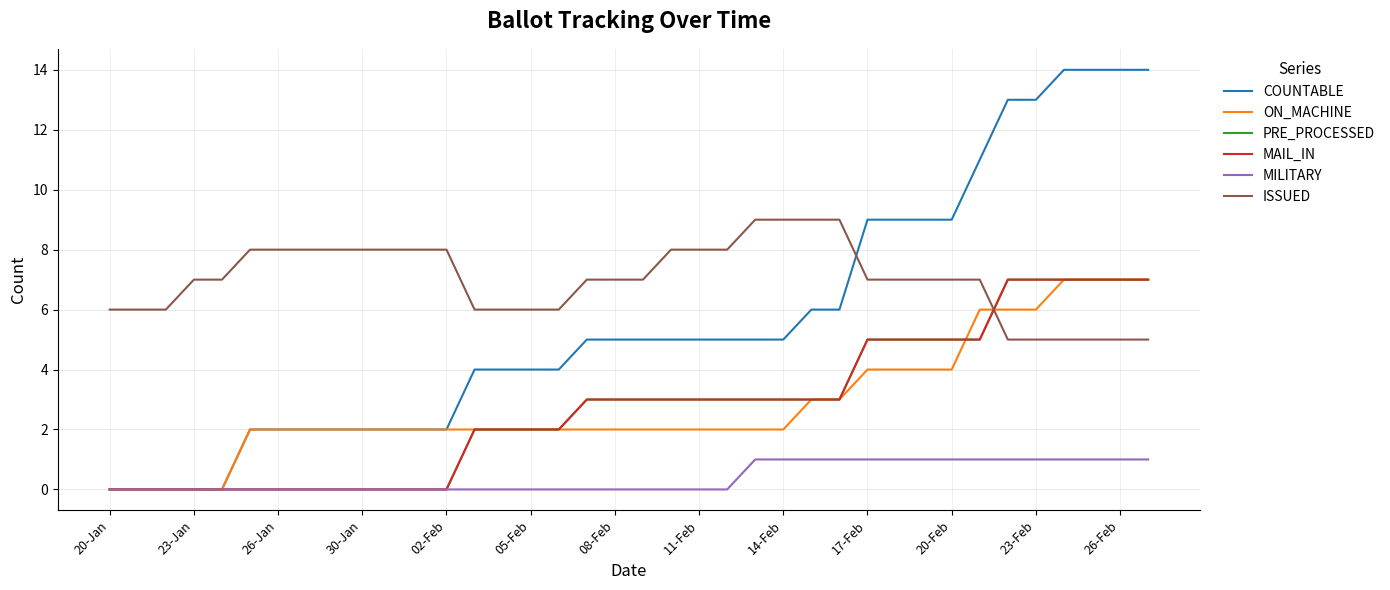

True or false: COUNTABLE and PRE_PROCESSED cross at least once.

False